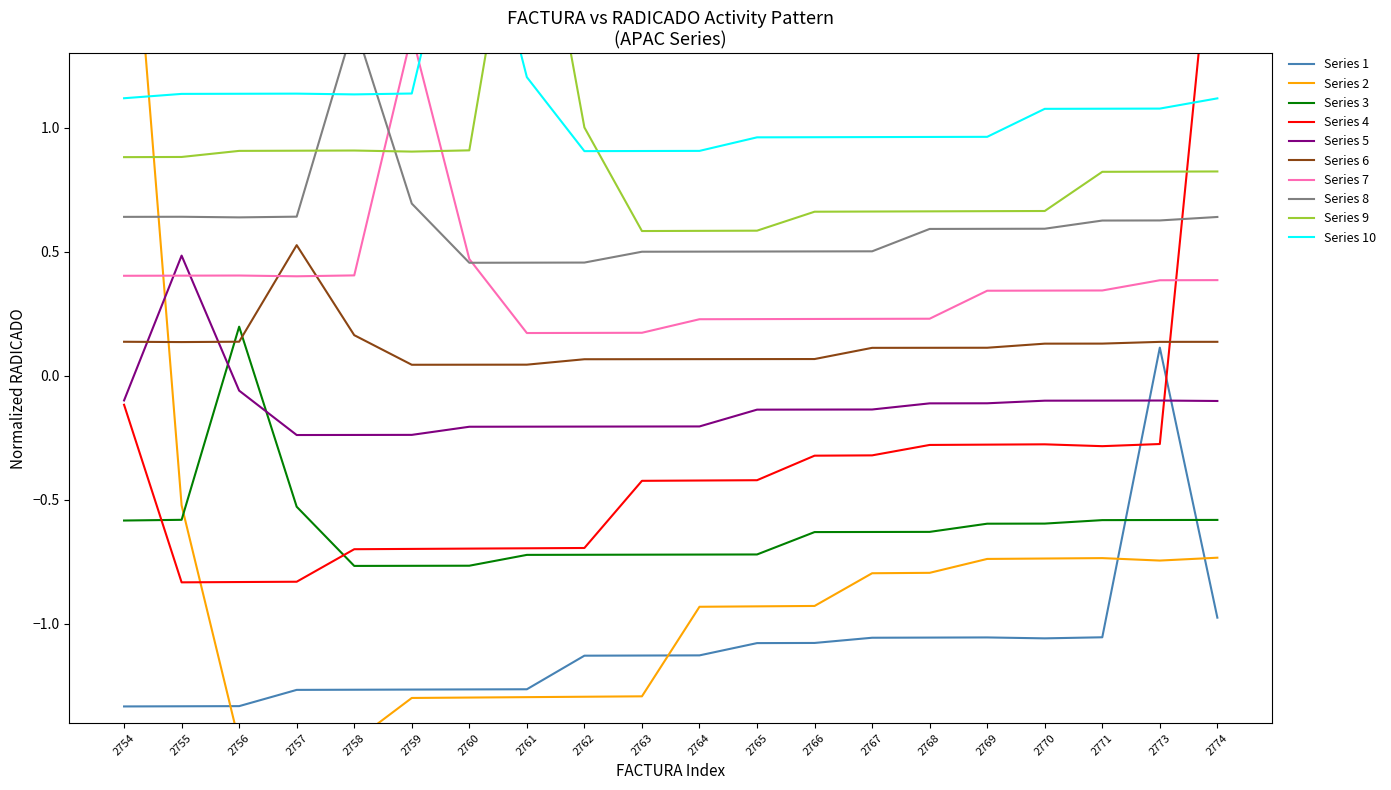

Read the value at 2766.

-1.1